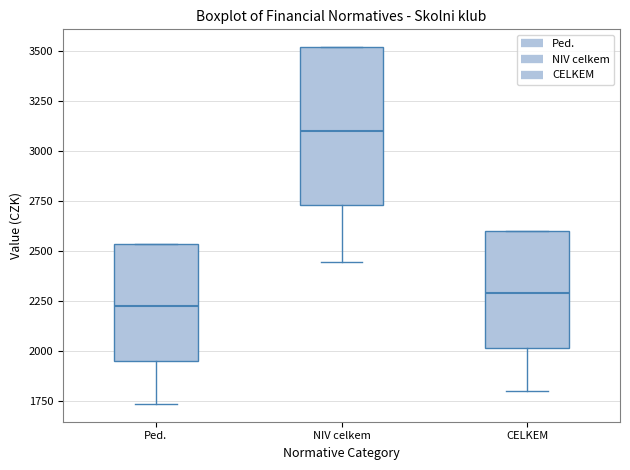

Reading left to right, read every box against the y-axis: the position of its median line, the range the box covers, and the ends of its whiskers. The values are not printed on the chart, so give them approximately, as read against the axis.

Ped.: median 2250, box 1950 to 2550, whiskers 1750 to 2550
NIV celkem: median 3100, box 2750 to 3500, whiskers 2450 to 3500
CELKEM: median 2300, box 2000 to 2600, whiskers 1800 to 2600